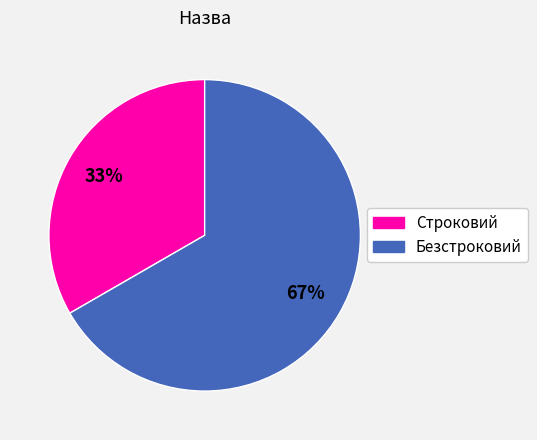

What is the majority slice?

Безстроковий